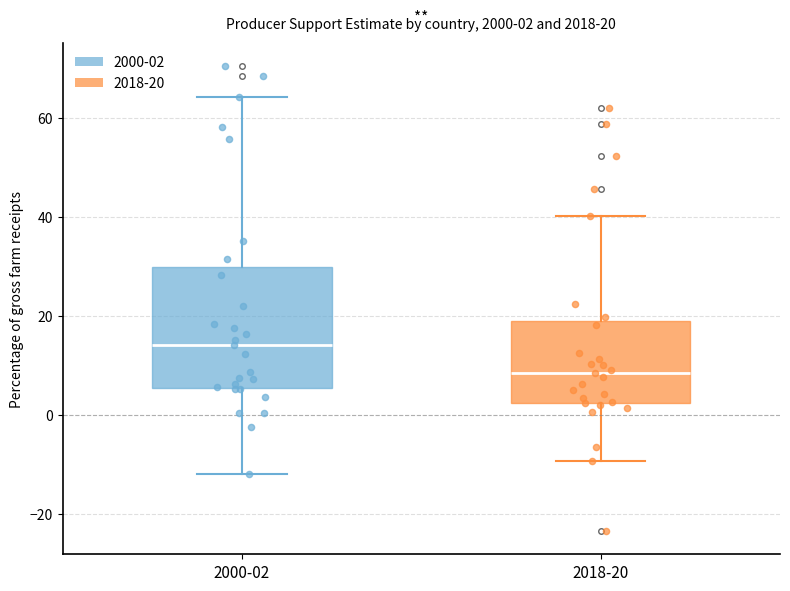

Comparing the boxes themselves (not the whiskers), which one is the tallest?

2000-02